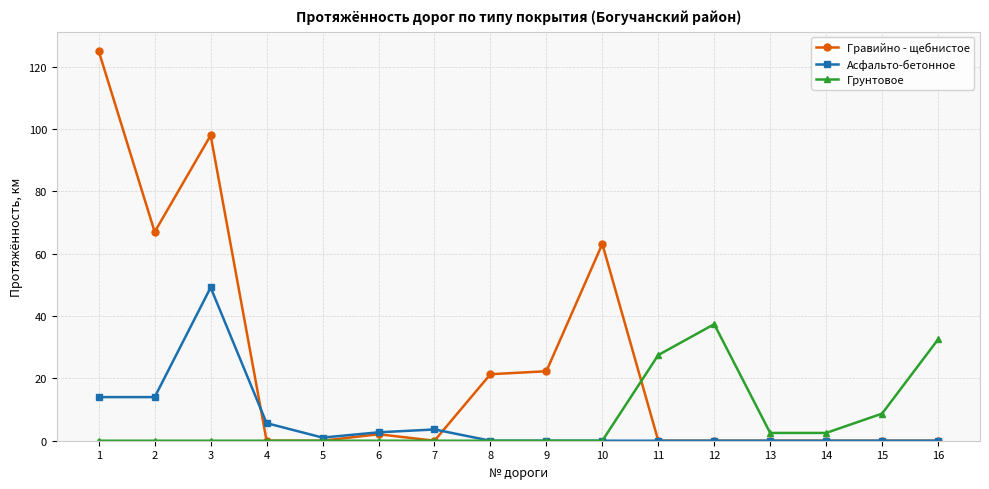

What is the sum of all Гравийно - щебнистое values?

398.9